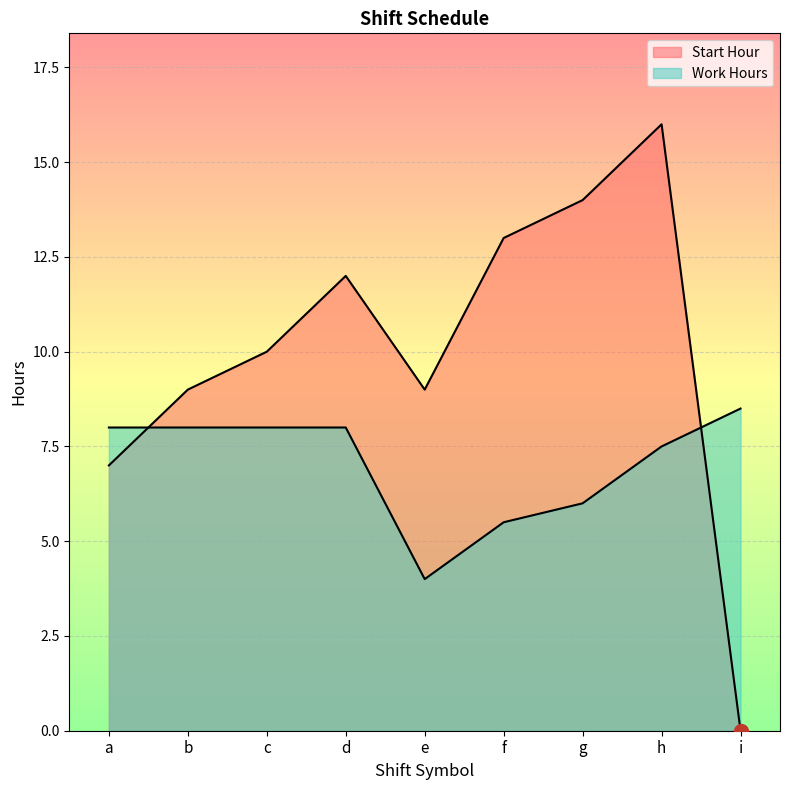

Reading left to right, extract all data points from this chart.

Start Hour: a=7.0	b=9.0	c=10.0	d=12.0	e=9.0	f=13.0	g=14.0	h=16.0	i=0.0
Work Hours: a=8.0	b=8.0	c=8.0	d=8.0	e=4.0	f=5.5	g=6.0	h=7.5	i=8.5